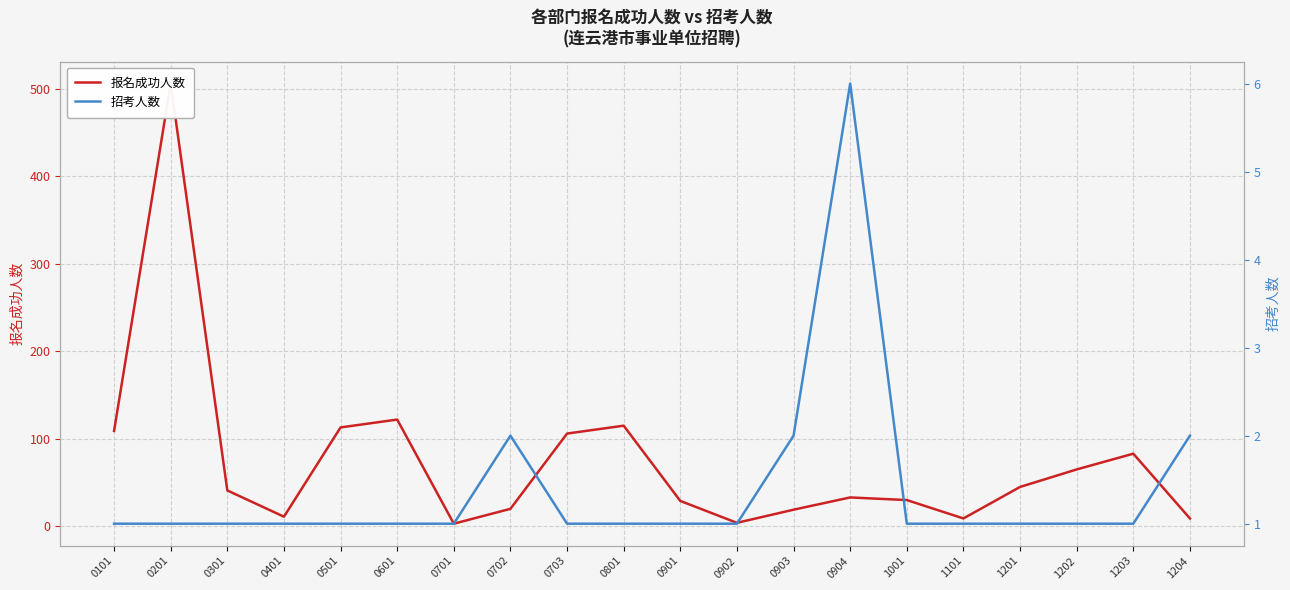

What is the difference between the 报名成功人数 values at 0901 and 0701?

26